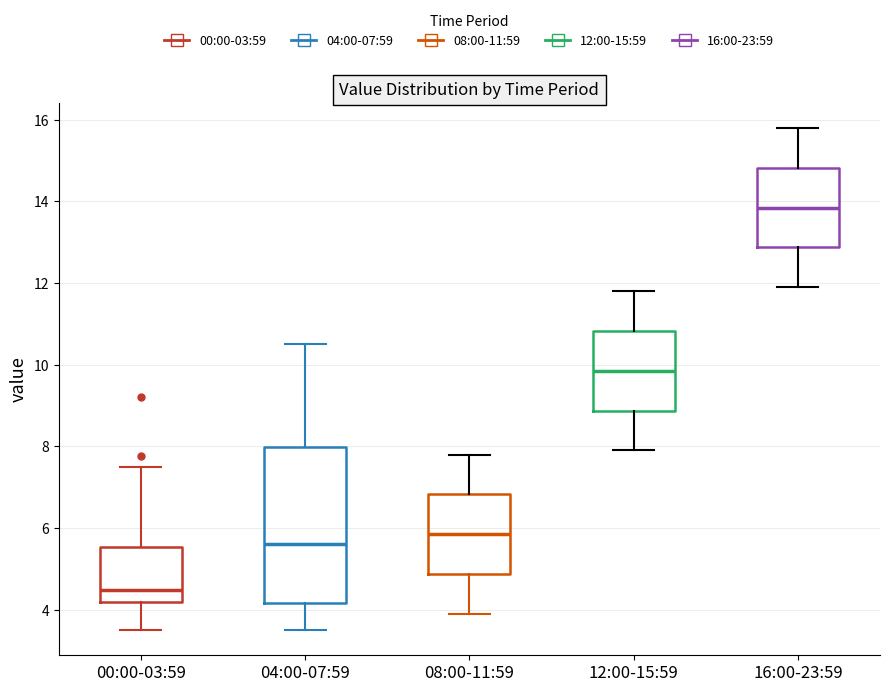

Comparing the boxes themselves (not the whiskers), which one is the tallest?

04:00-07:59